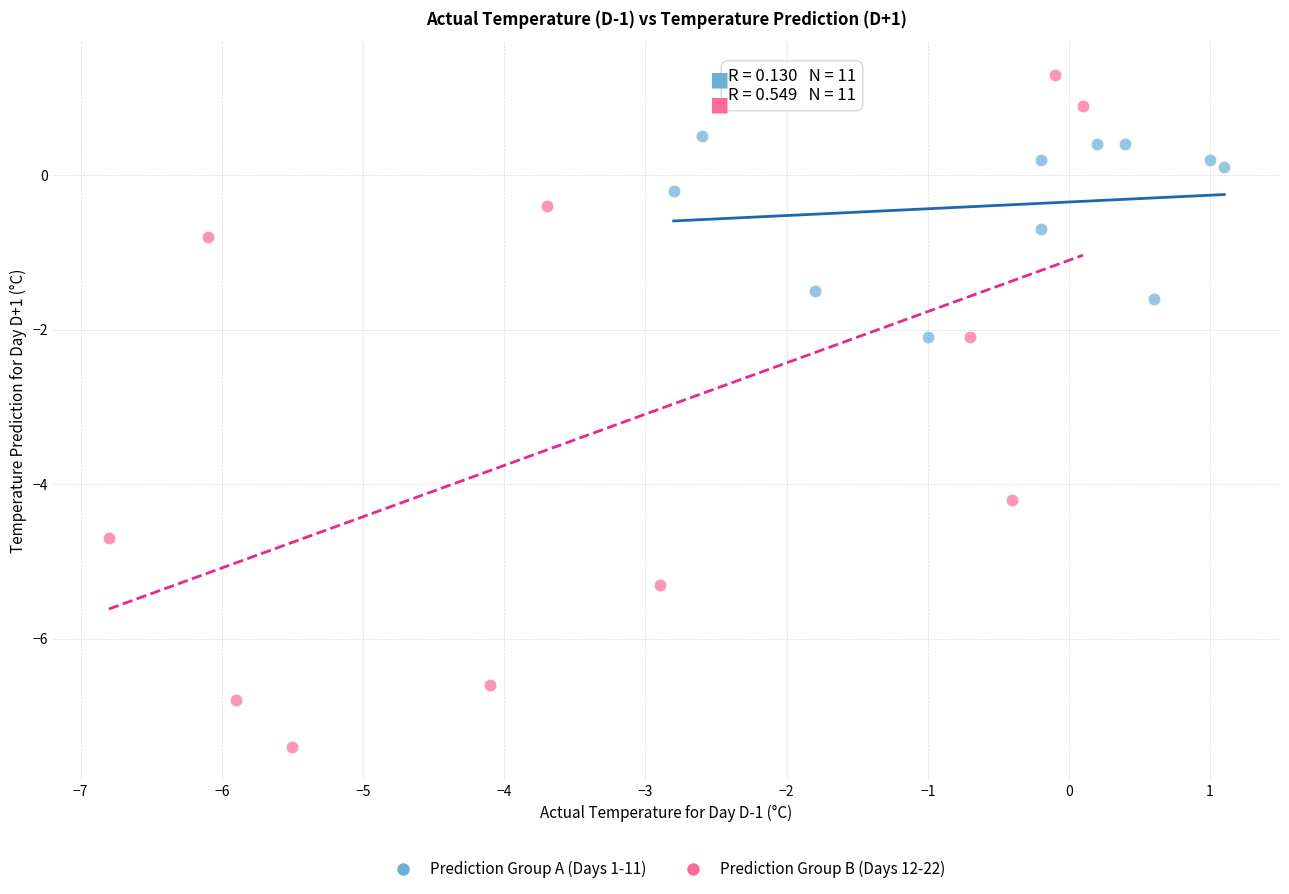

Which series contains the lowest Y value?

Prediction Group B (Days 12-22)